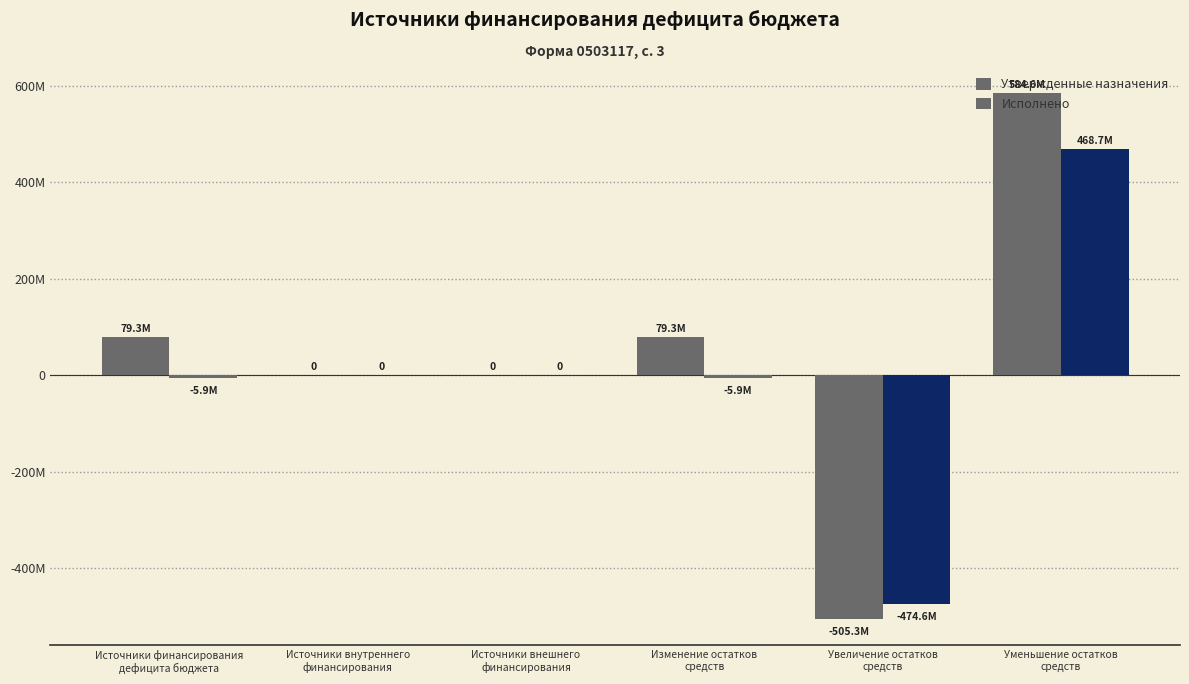

Are the bars horizontal?

No